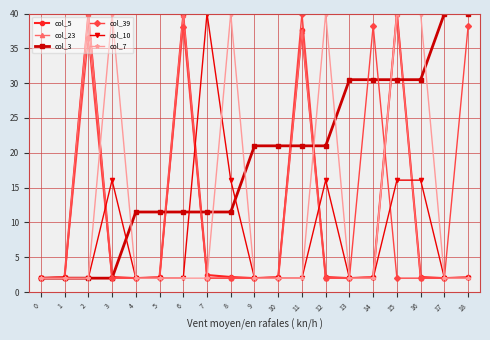

What is the value of the col_23 point at the 8th from the left?

2.0